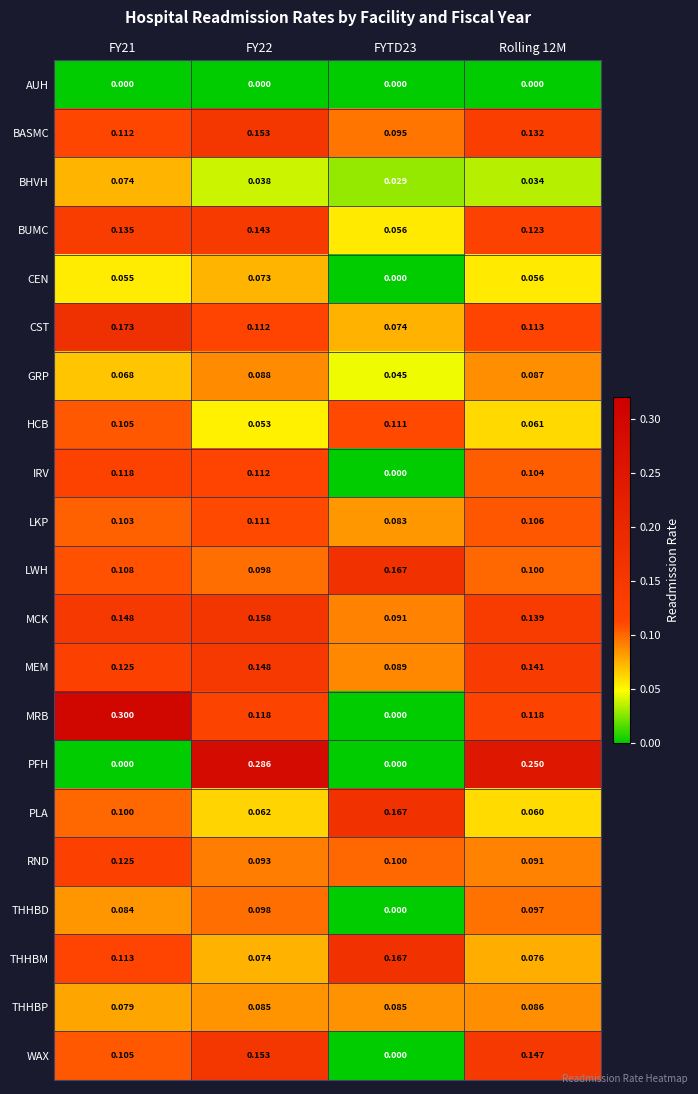

Which series has the largest range (max minus min)?

MRB